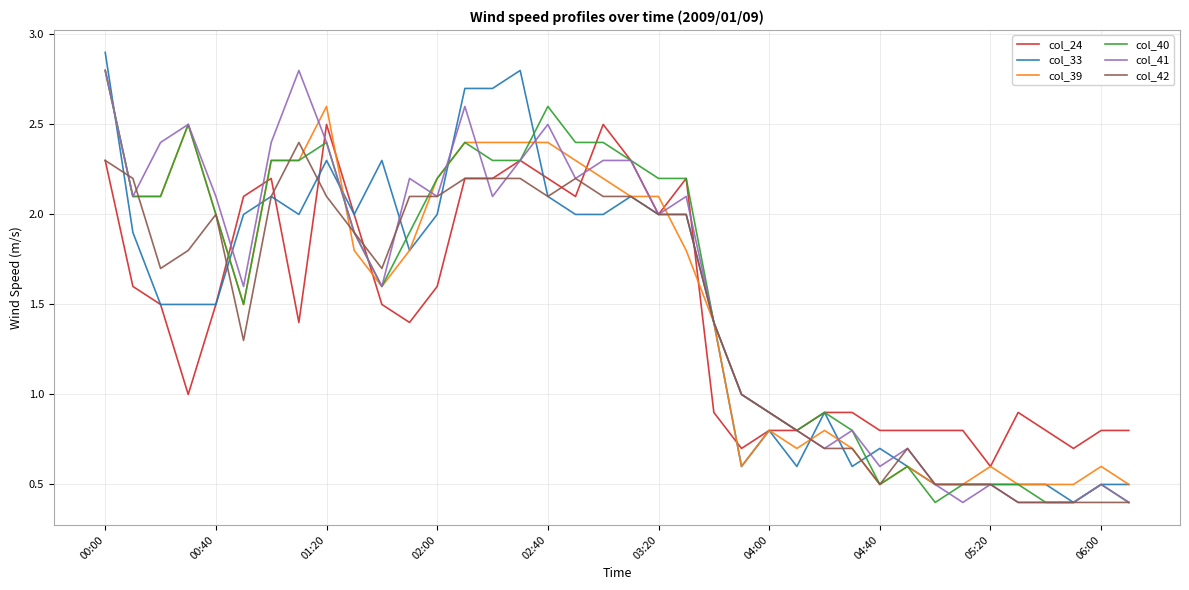

What is the maximum value for col_24?

2.5